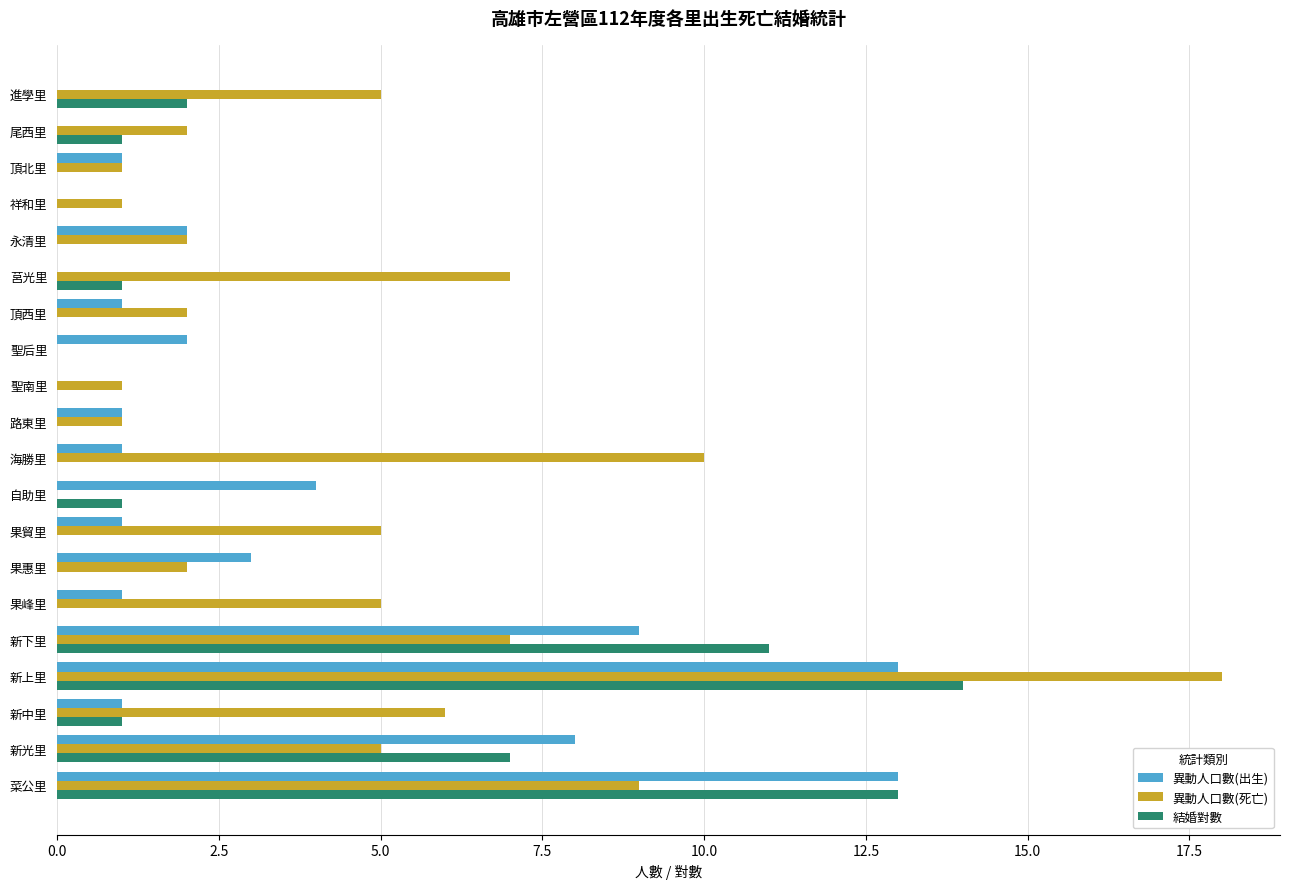

The value of 結婚對數 at 果惠里 is 0. True or false?

True